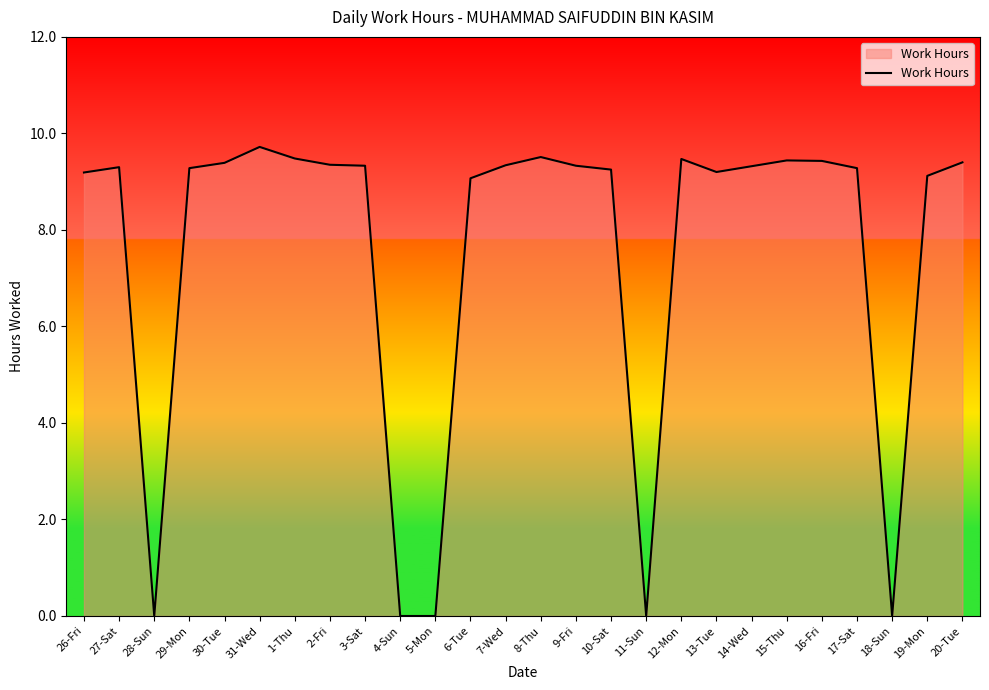

The value at 11-Sun is -6.3. True or false?

False